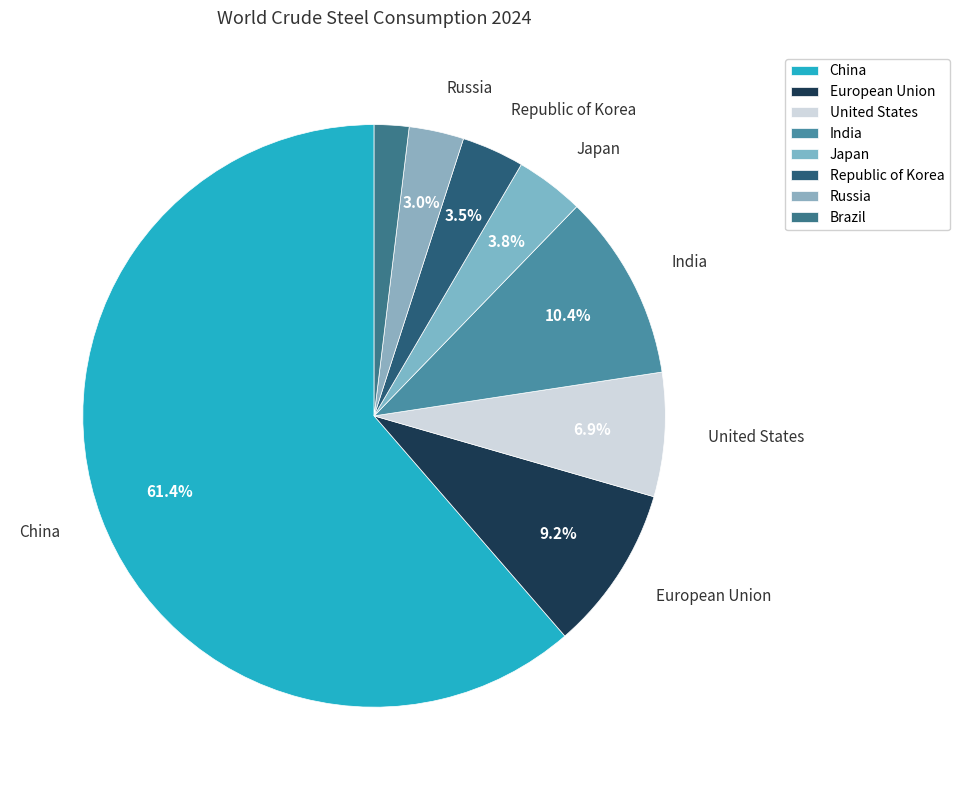

What is the change in value from India to Russia?

-107.3